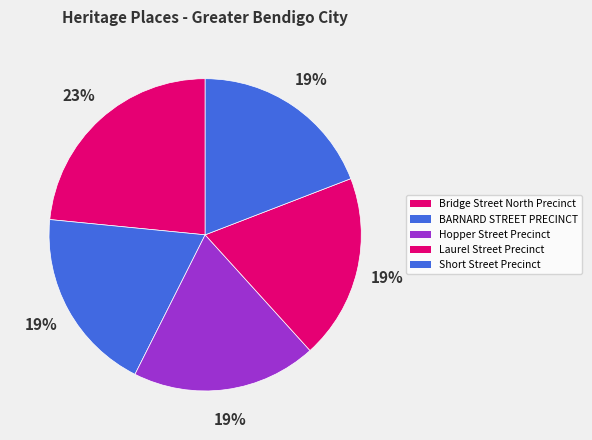

Rank the categories by value from lowest to highest.

BARNARD STREET PRECINCT, Hopper Street Precinct, Laurel Street Precinct, Short Street Precinct, Bridge Street North Precinct